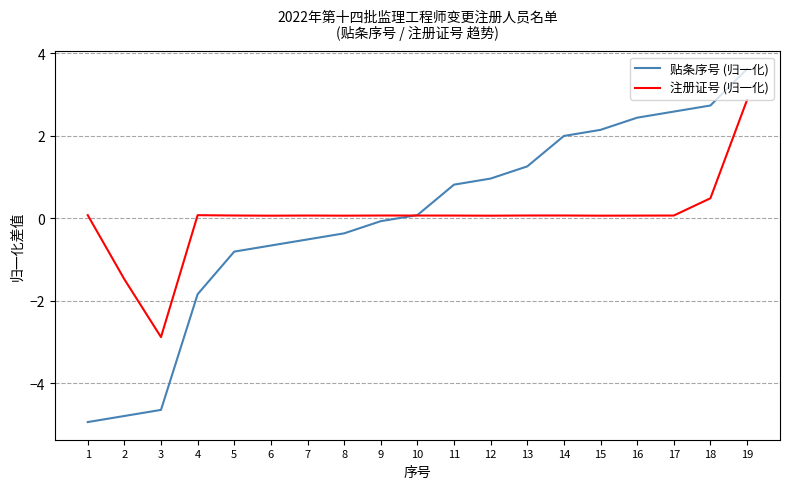

What is the maximum value shown in the chart?

3.6